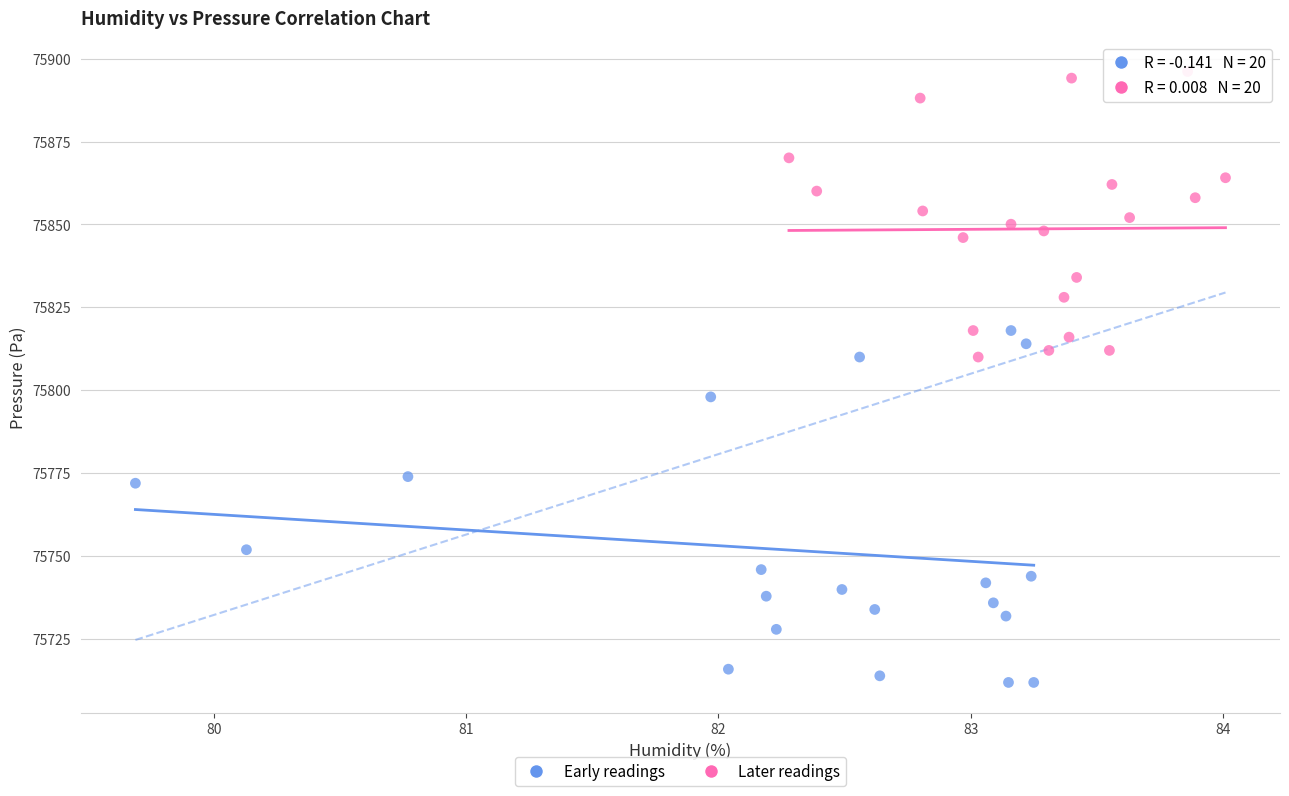

Which series has the widest spread of Y values?

Early readings